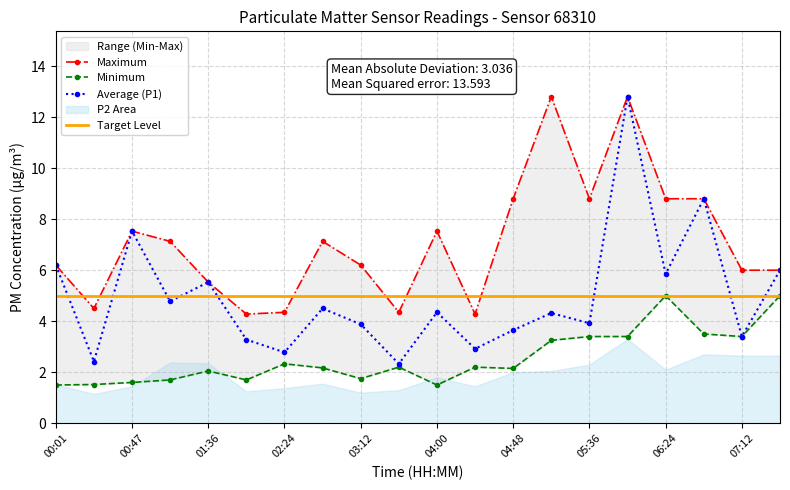

What is the difference between the highest and lowest values at 02:00?

2.6